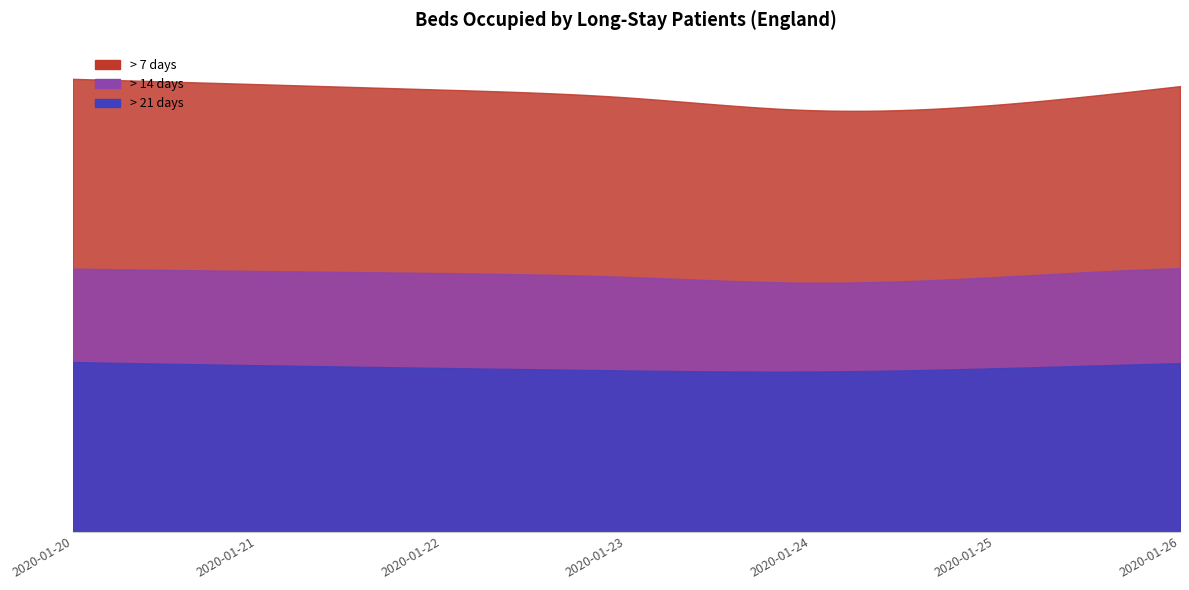

Between 2020-01-23 and 2020-01-24, which series saw the biggest shift?

> 7 days